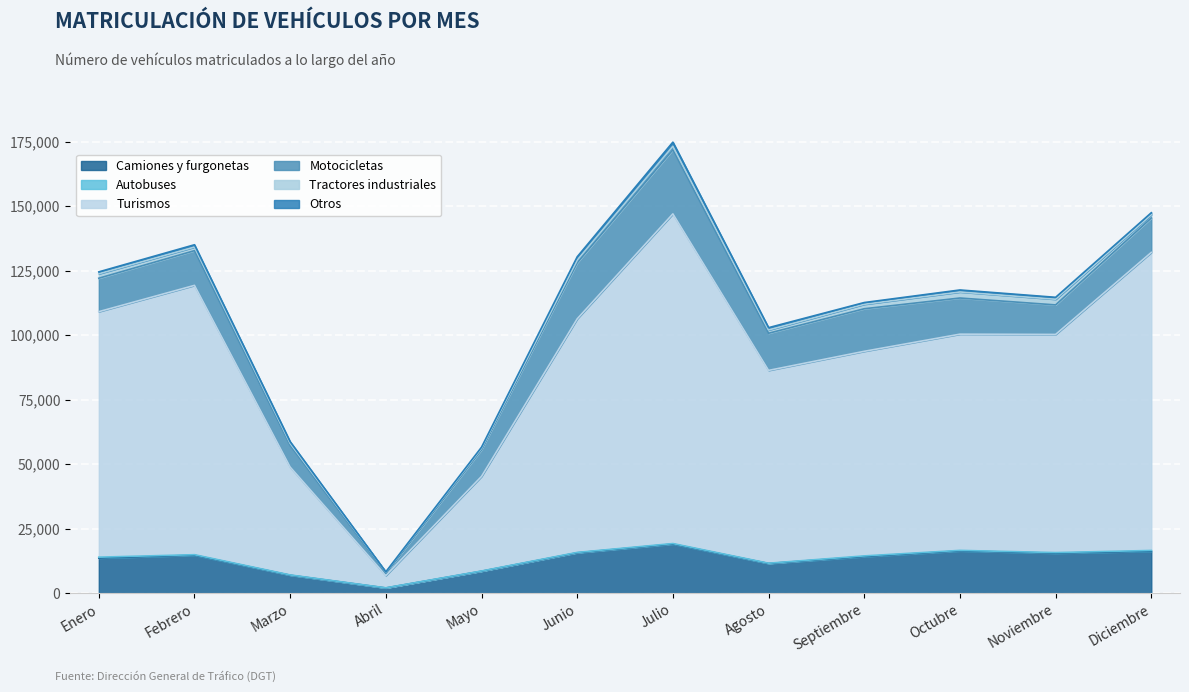

What is the label of the 7th point from the left?

Julio